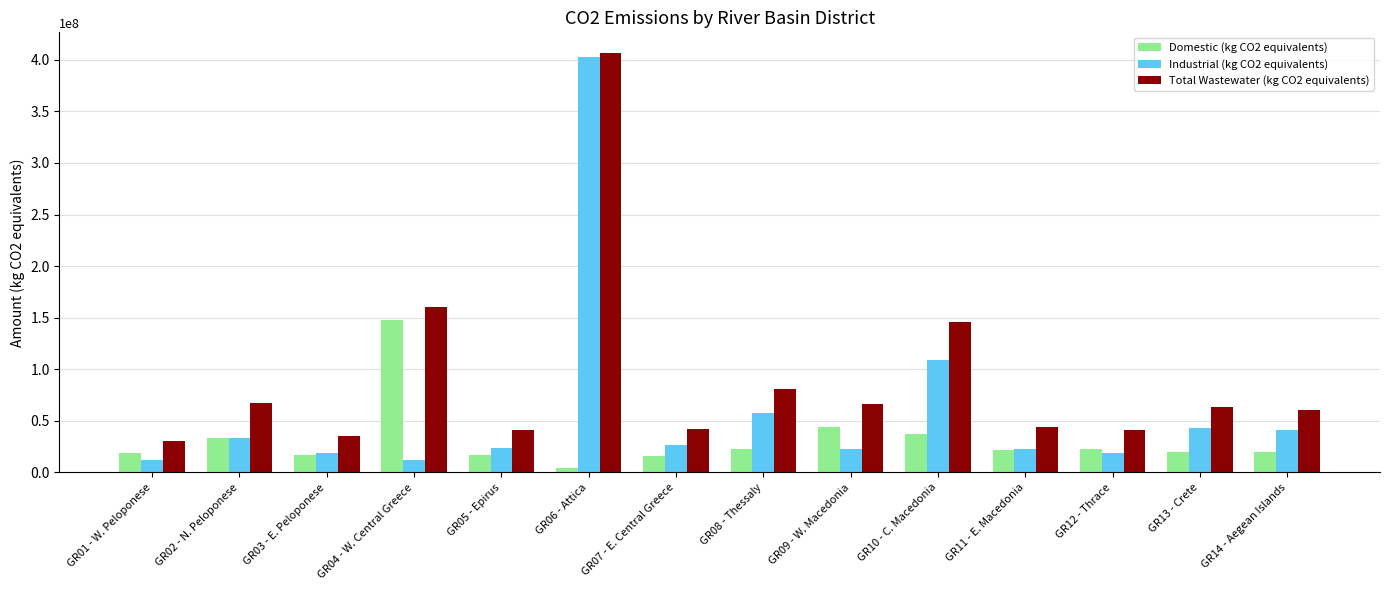

What is the greatest value displayed?

406269179.4